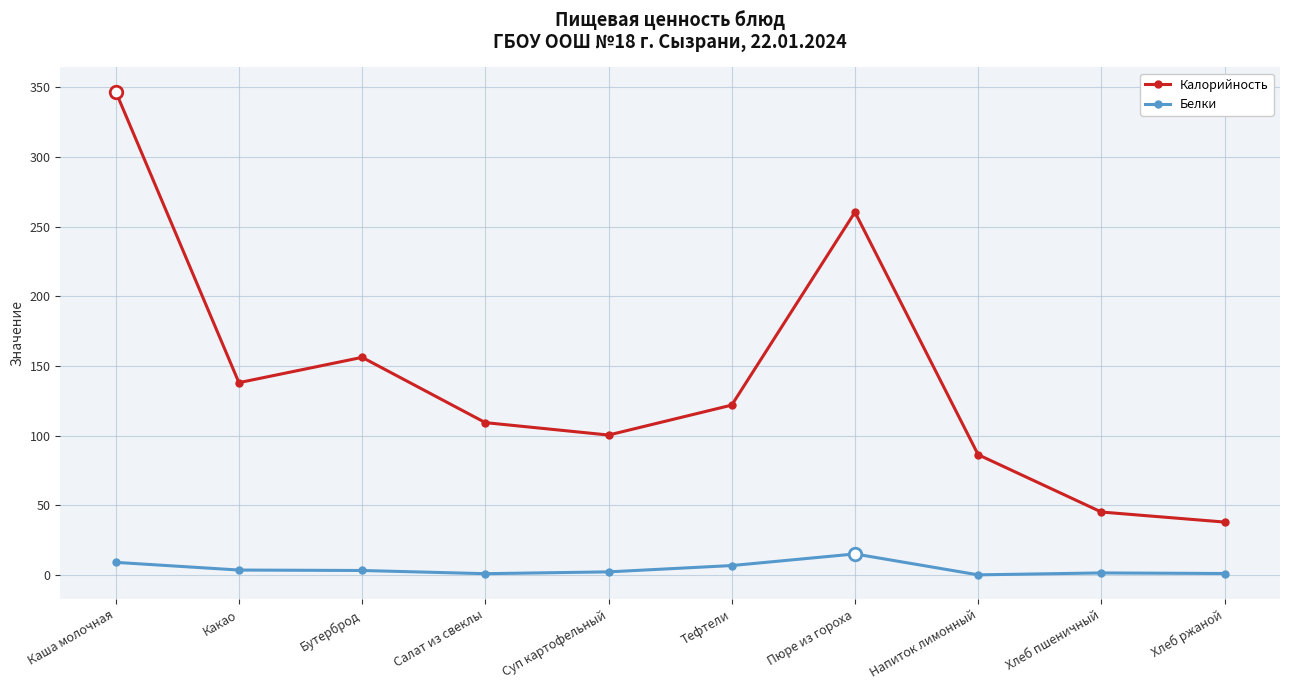

What is the value of the Белки point at the 7th from the left?

15.1